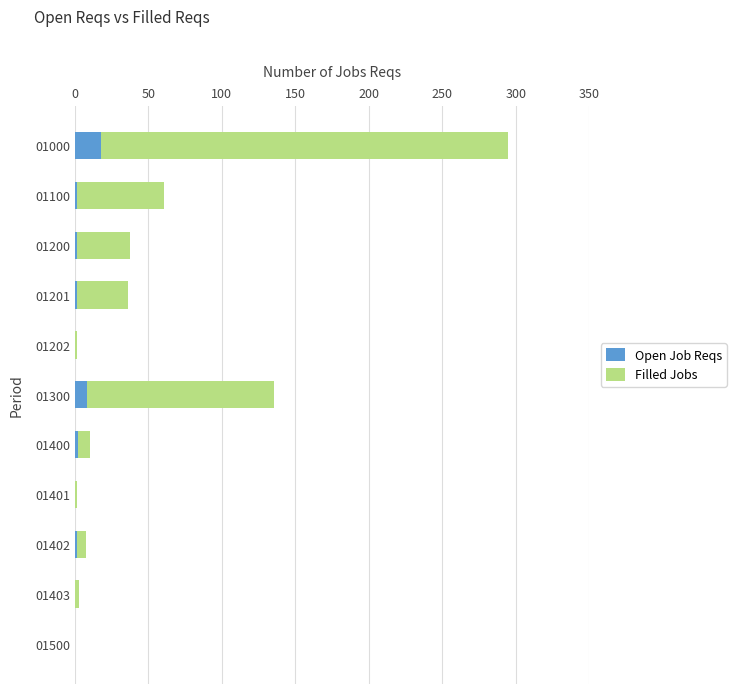

Is it true that Open Job Reqs equals 0.3 at 01401?

True